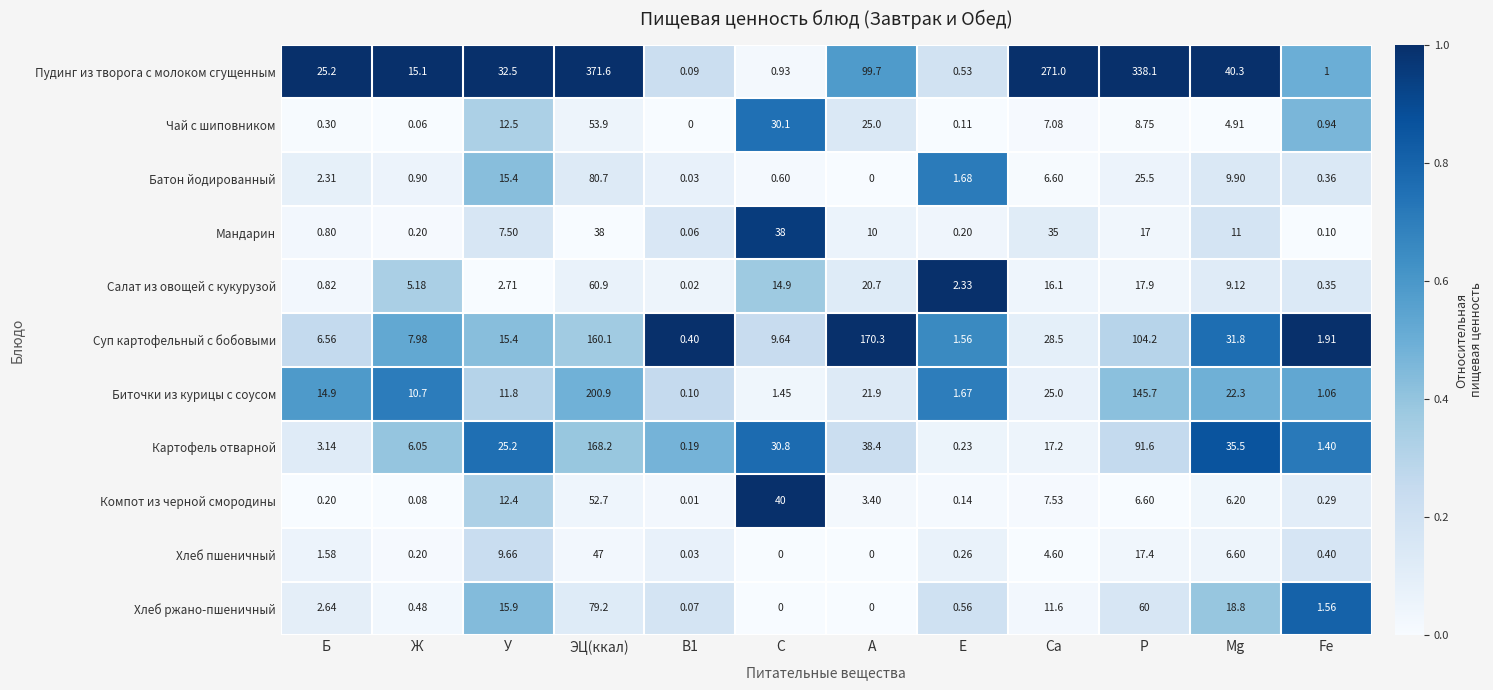

At which category does the chart reach its peak across all series?

ЭЦ(ккал)